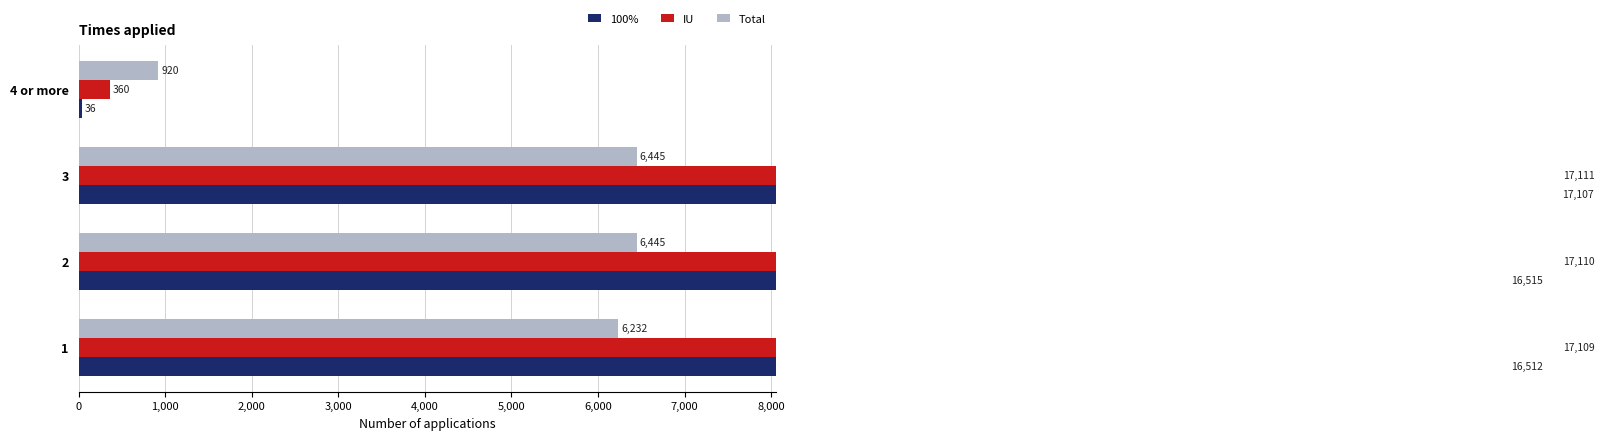

What is the value of the 100% bar at the 1st from the left?

16512